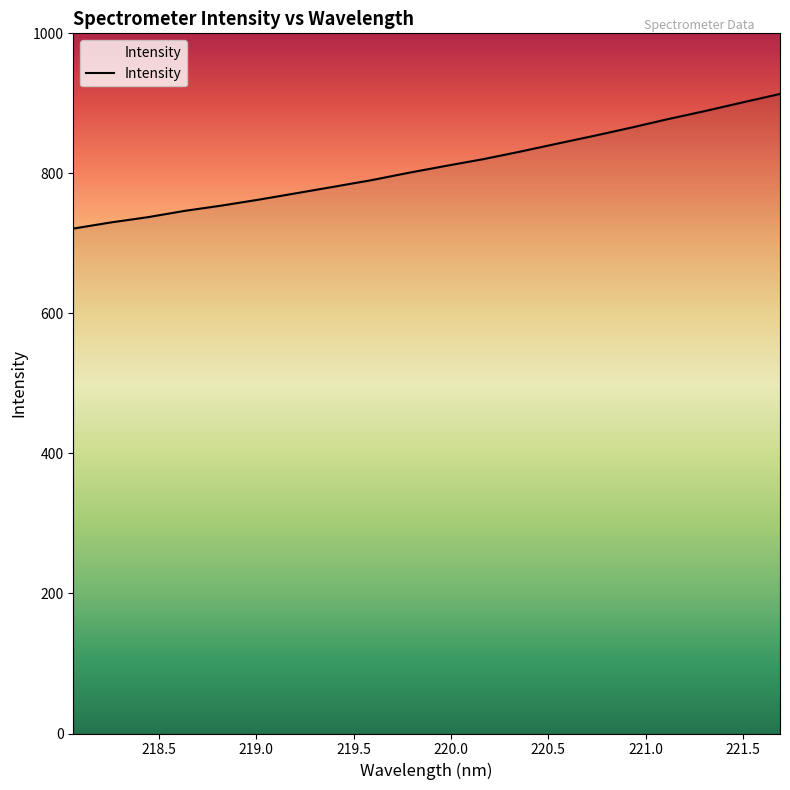

Does the chart display data point markers on the line(s)?

No